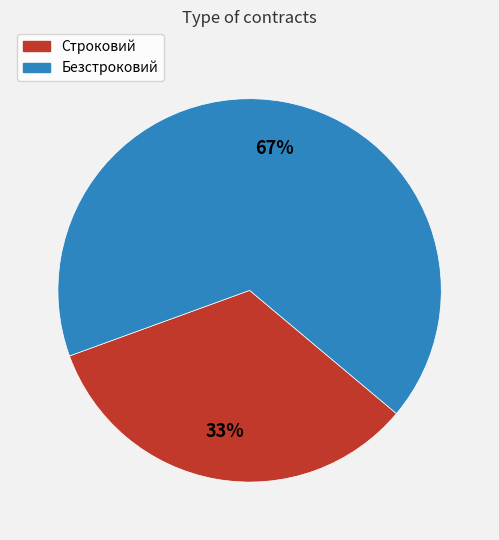

What is the ratio of the value at Строковий to the value at Безстроковий?

0.5